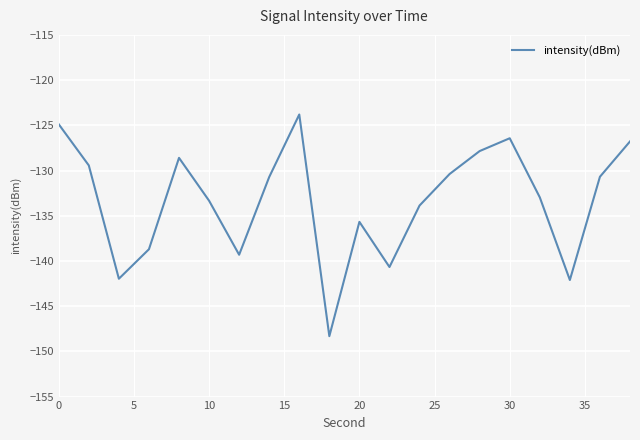

What is the maximum value shown in the chart?

-123.8